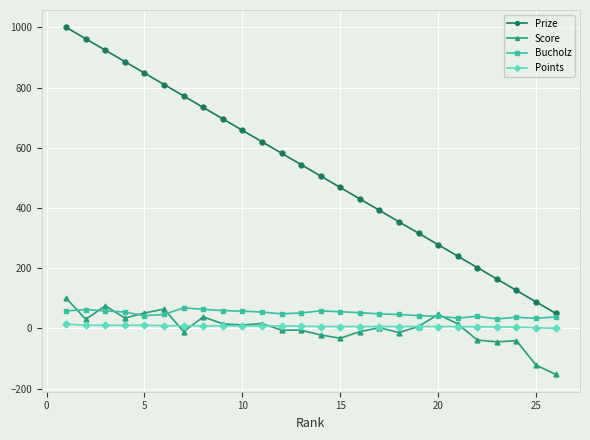

Which series has the largest total across all categories?

Prize